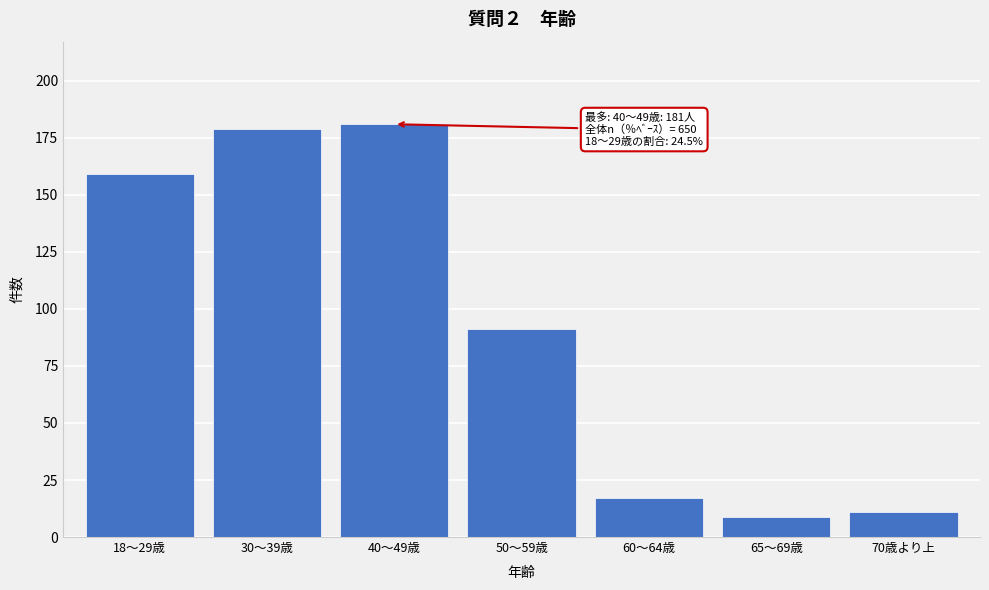

Reading left to right, what are all the values shown in this chart?

18～29歳=159	30～39歳=179	40～49歳=181	50～59歳=91	60～64歳=17	65～69歳=9	70歳より上=11